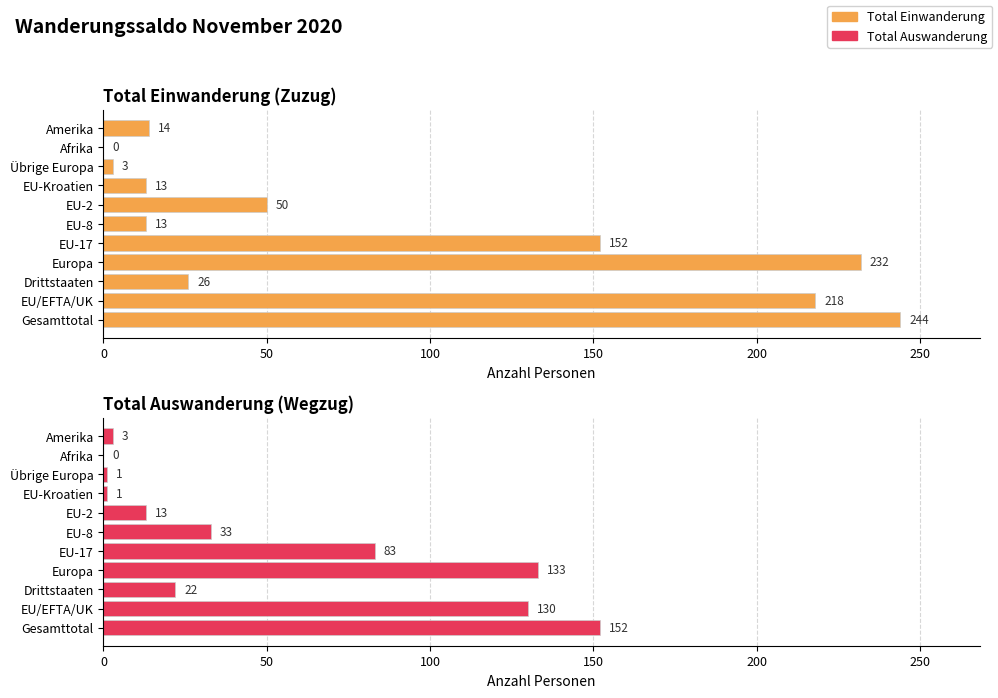

How many data points in Total Auswanderung are above 22?

5